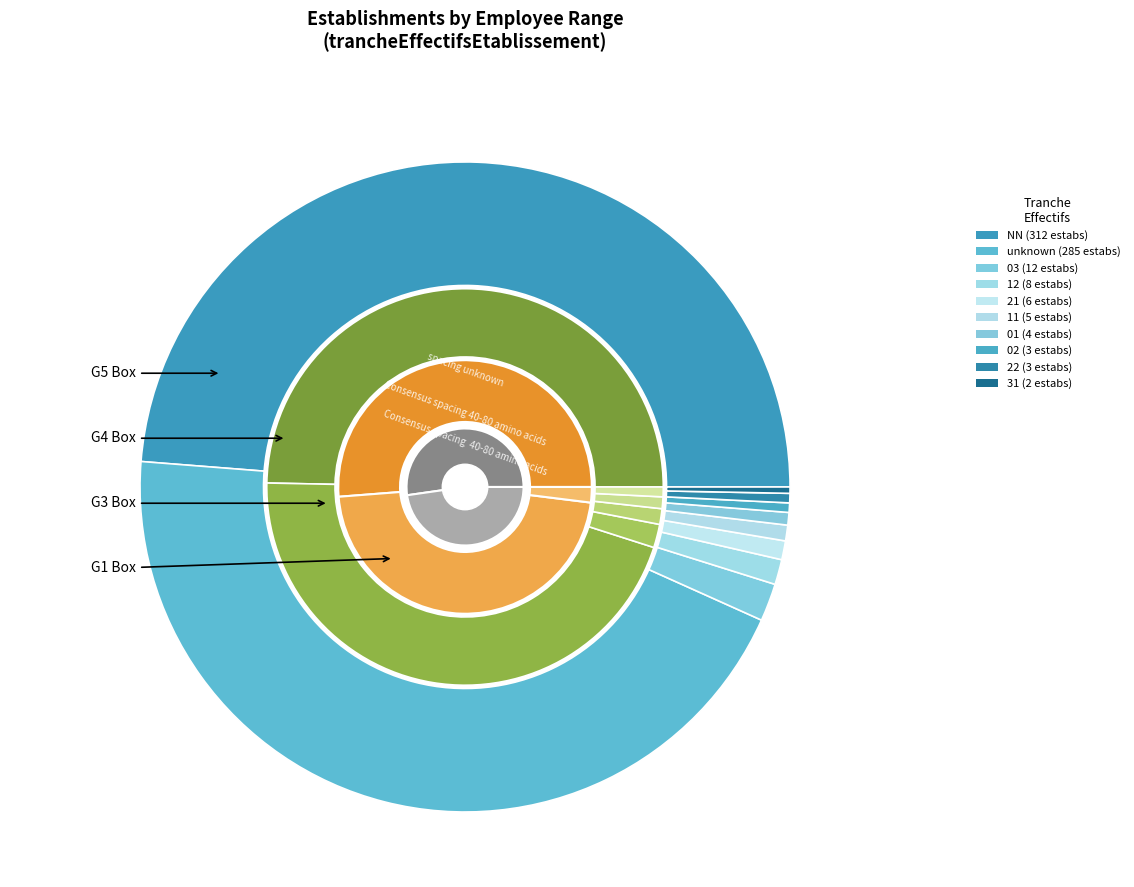

To the nearest percent, what is the difference between the largest and smallest slice percentages?

48%